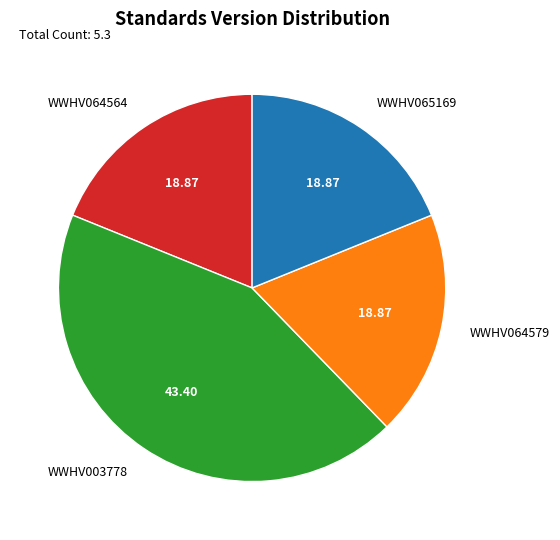

What is the ratio of the value at WWHV064579 to the value at WWHV065169?

1.0